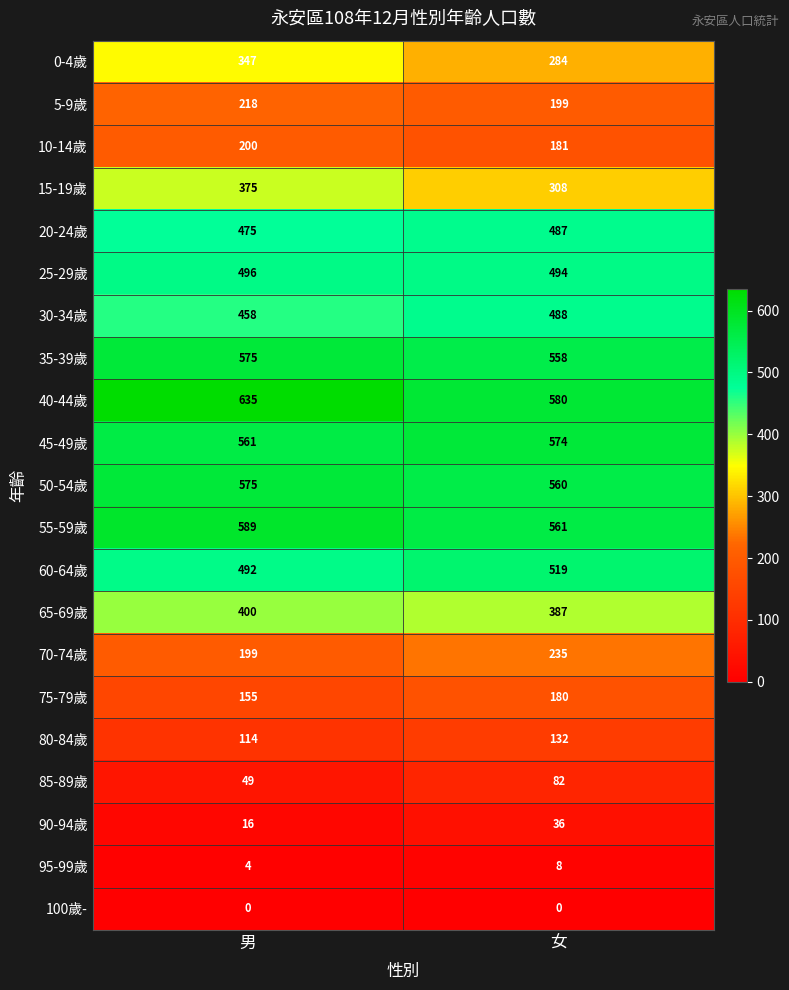

At which category does the chart reach its peak across all series?

男